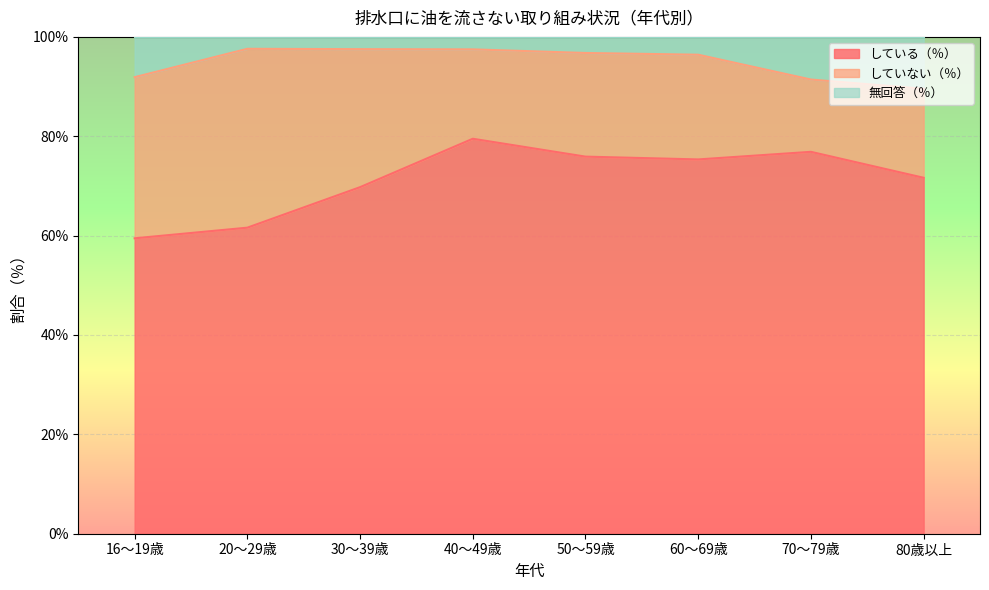

What is the total value across all series at 30～39歳?

100.0